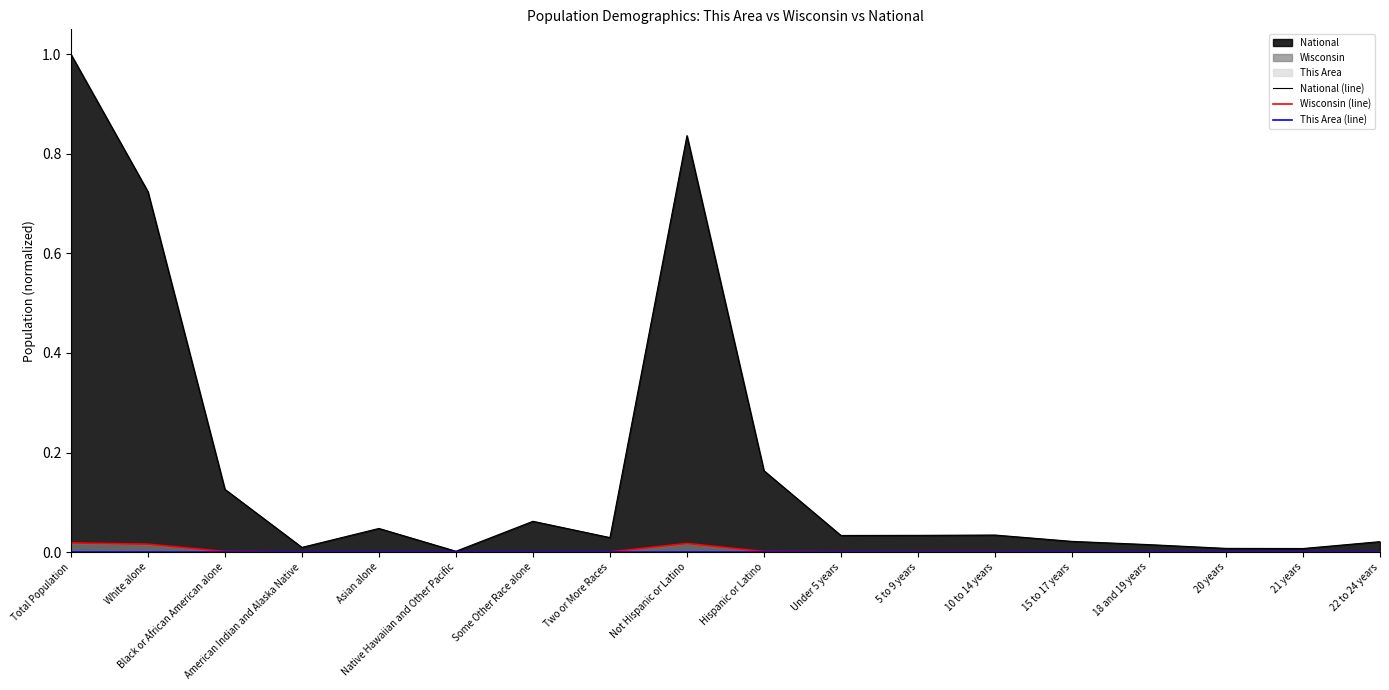

What is the label of the 18th point from the left?

22 to 24 years